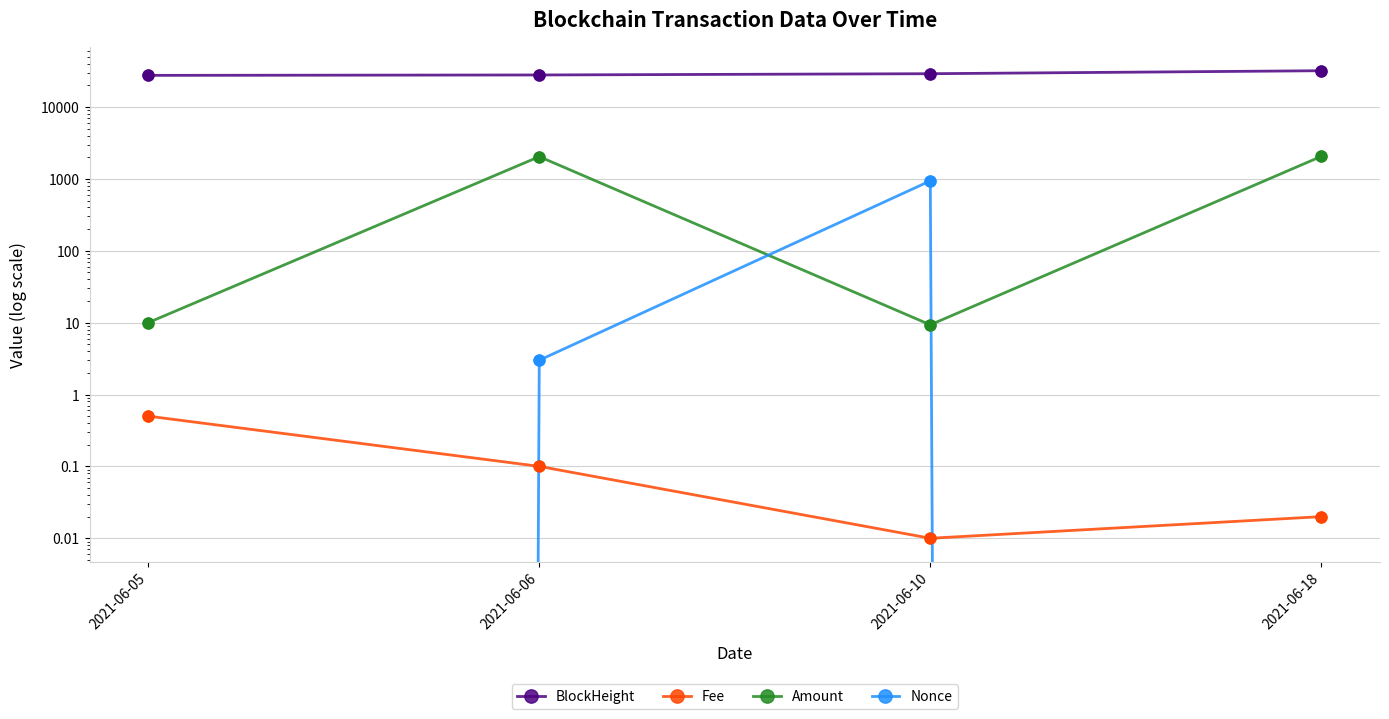

Which series has the widest spread of Y values?

BlockHeight